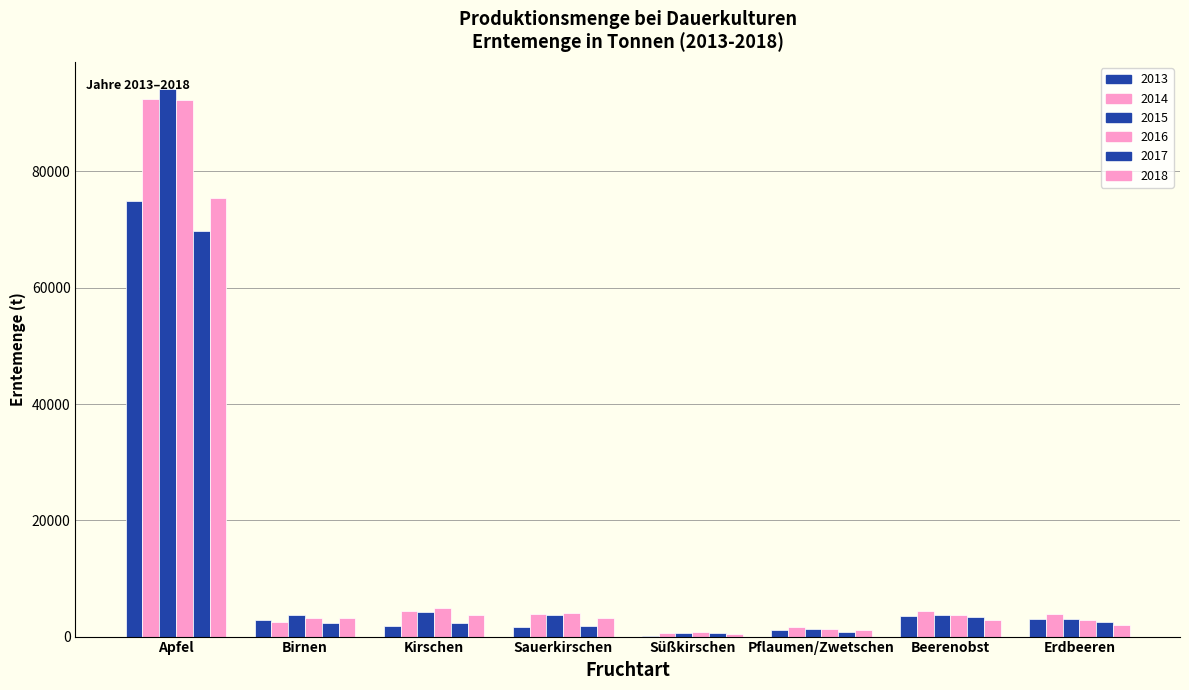

How many groups of bars are there?

8